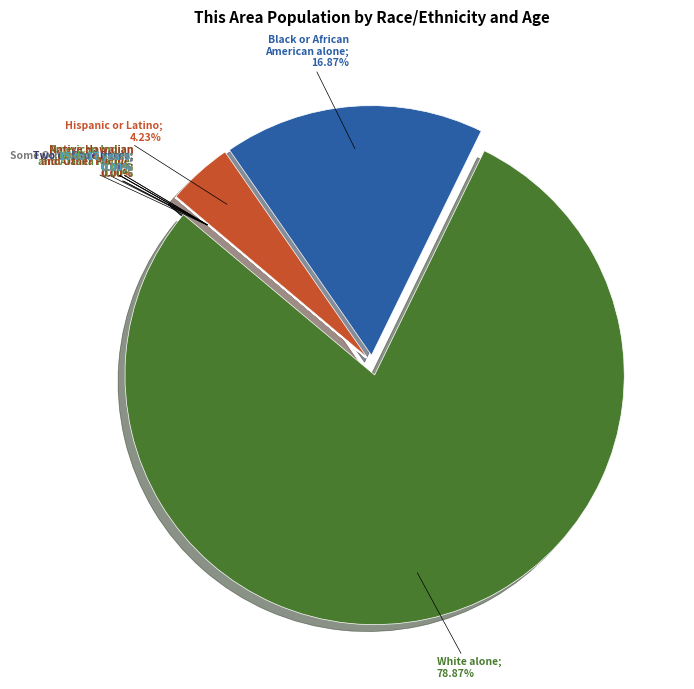

To the nearest percent, what is the difference between the largest and smallest slice percentages?

79%